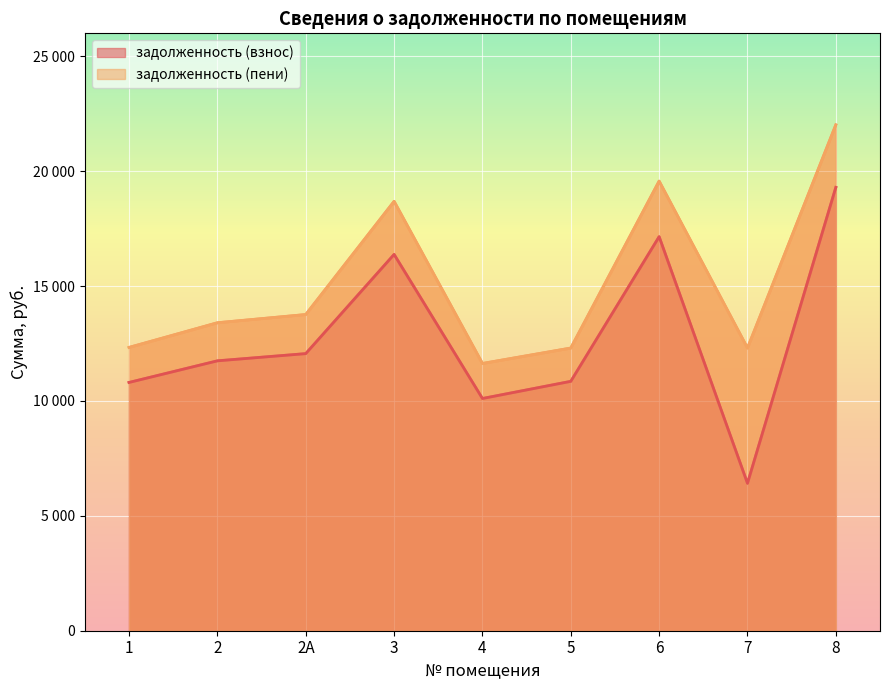

The value of задолженность (пени) at 3 is 11224.5. True or false?

False